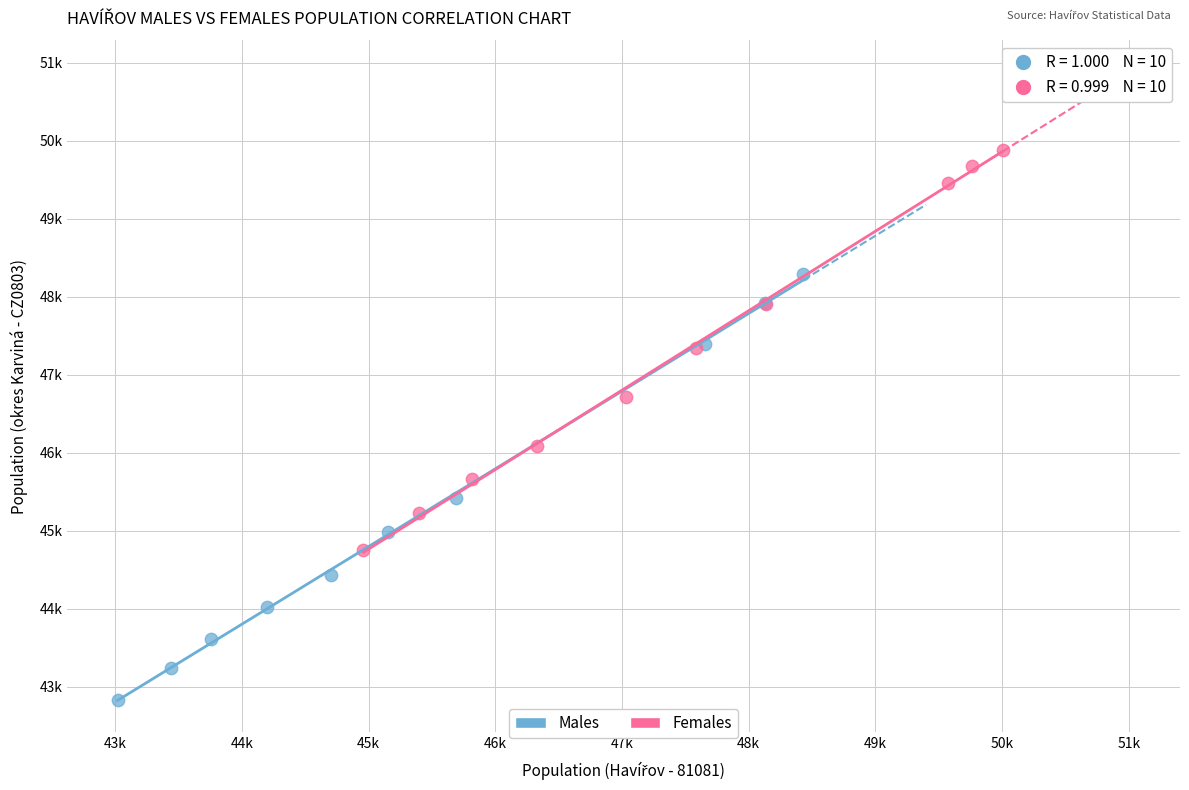

What are all the series names shown in the legend?

Males, Females